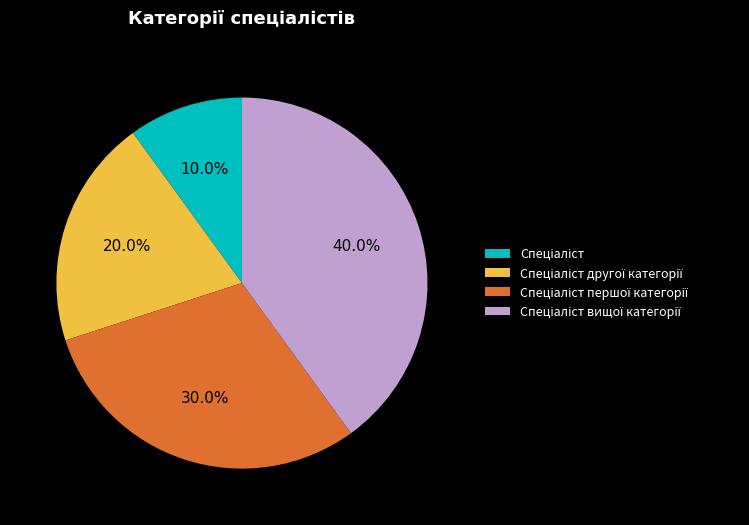

Count the number of slices in the pie.

4